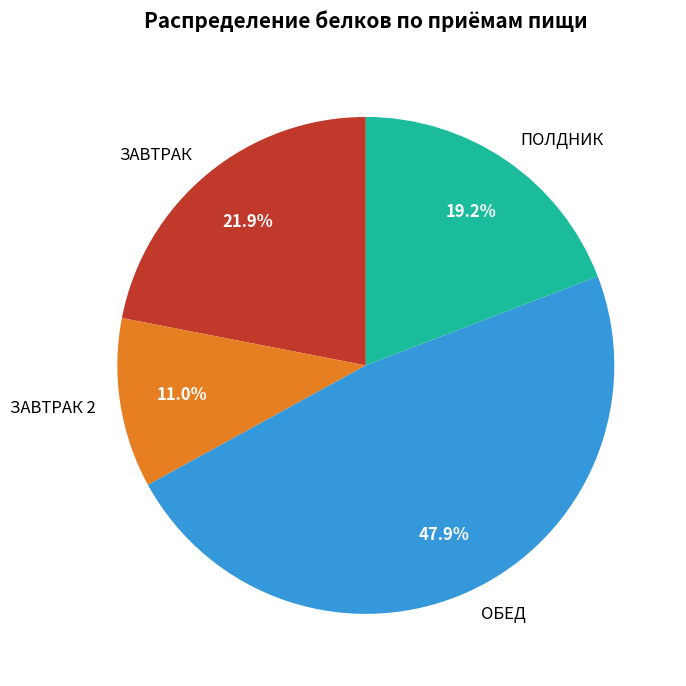

True or false: ЗАВТРАК accounts for 17% of the total.

False